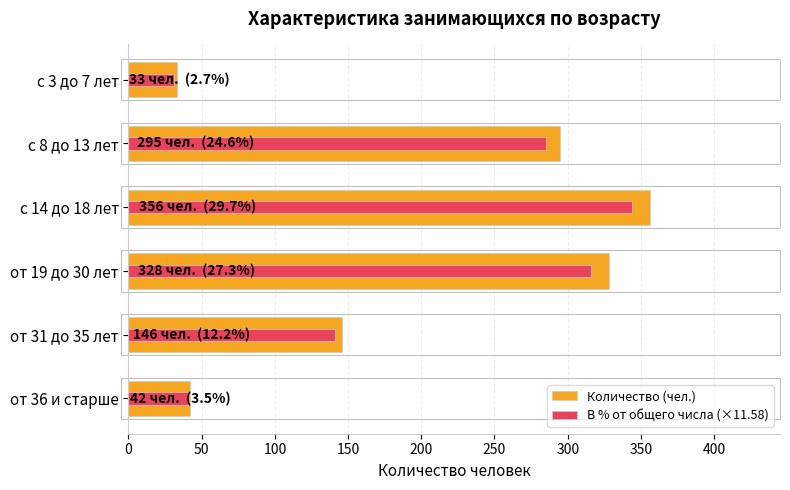

True or false: Количество (чел.) has a value of 496.1 at 50.

False